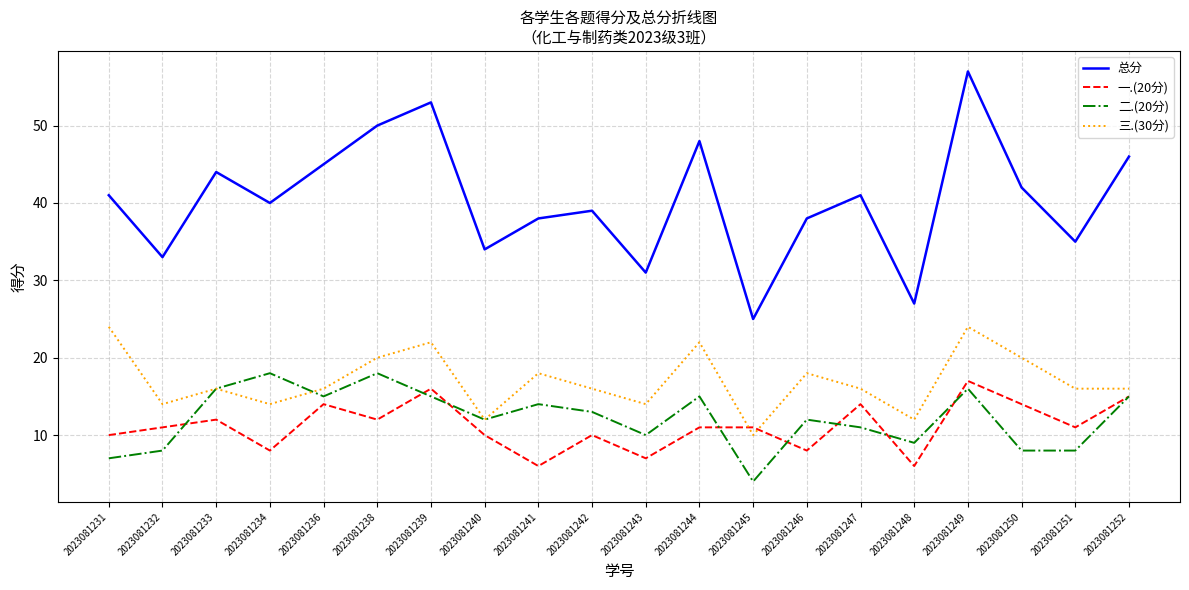

Which series has the widest spread of values?

总分